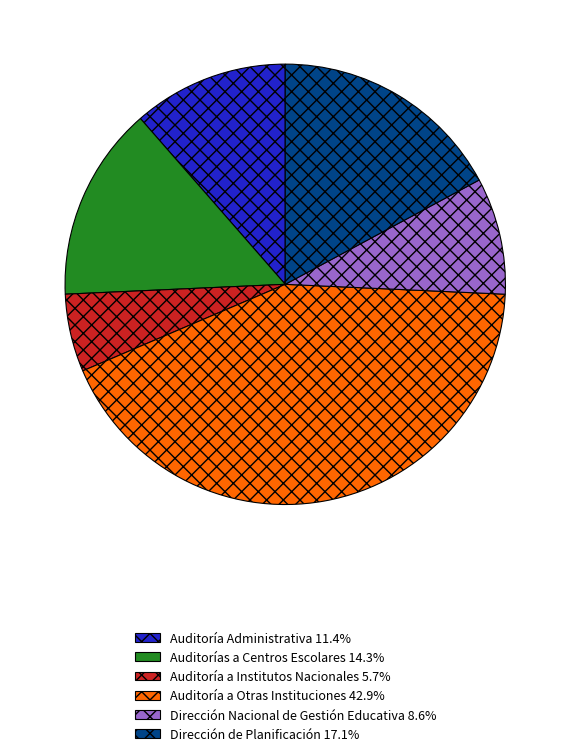

True or false: Auditoría a Institutos Nacionales accounts for 1% of the total.

False